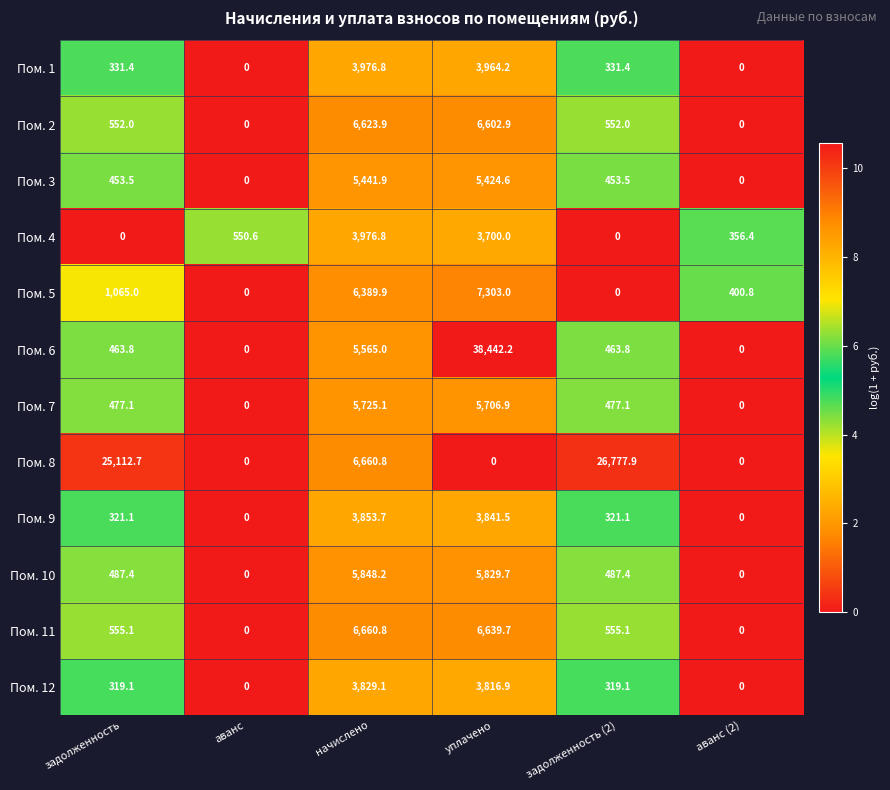

The Пом. 8 series shows 11246.4 at аванс (2). True or false?

False